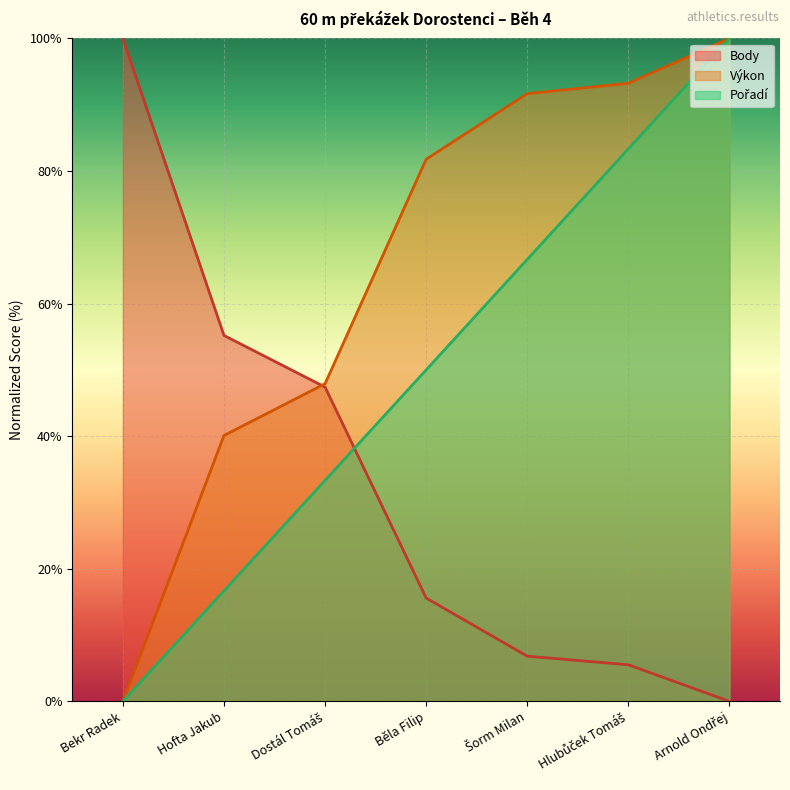

Rank the series by their average value, from highest to lowest.

Výkon, Pořadí, Body